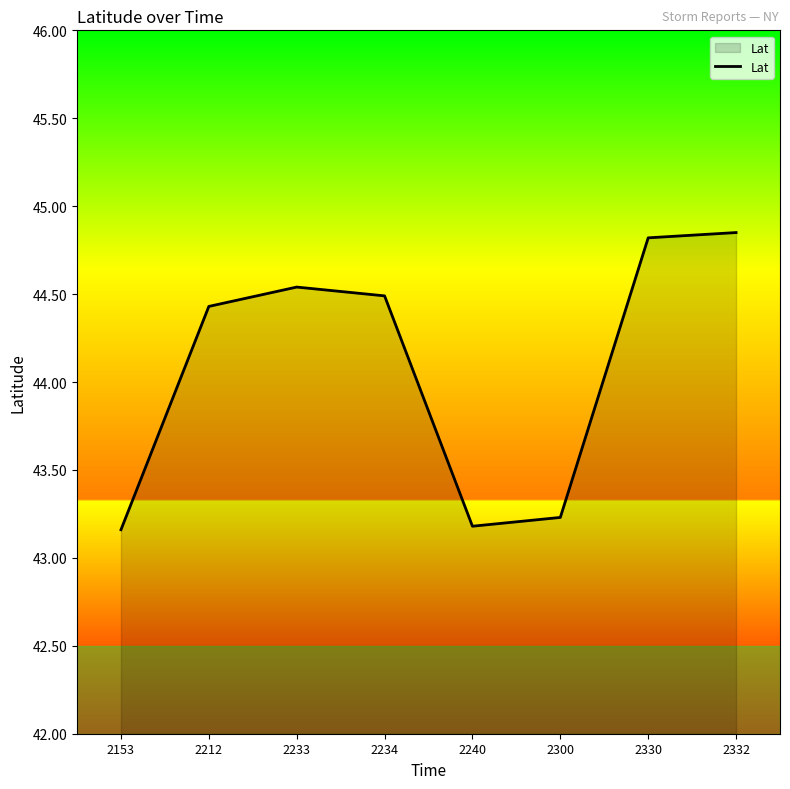

What is the difference between the second highest and second lowest values?

1.6